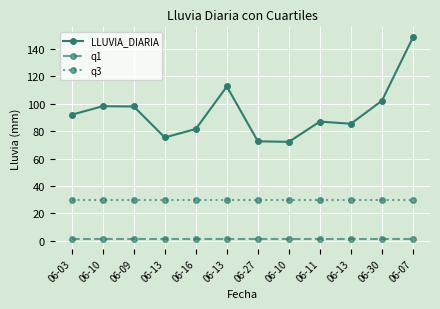

How many series are shown in this chart?

3